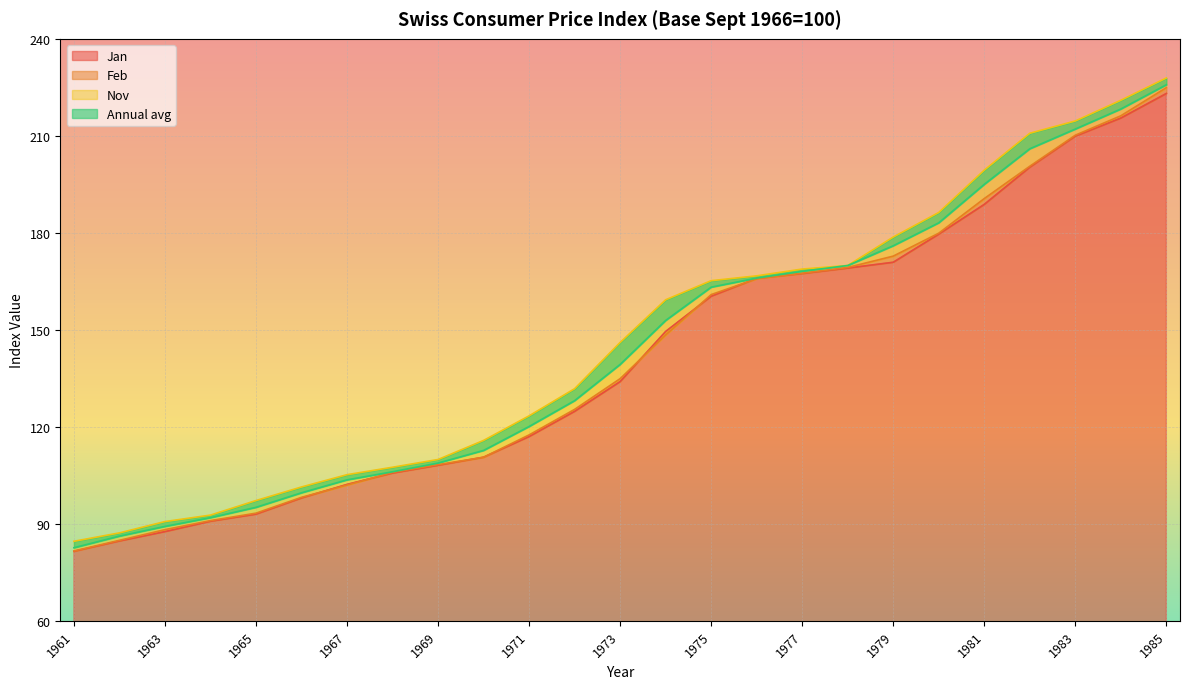

True or false: Annual avg and Jan intersect in this chart.

False